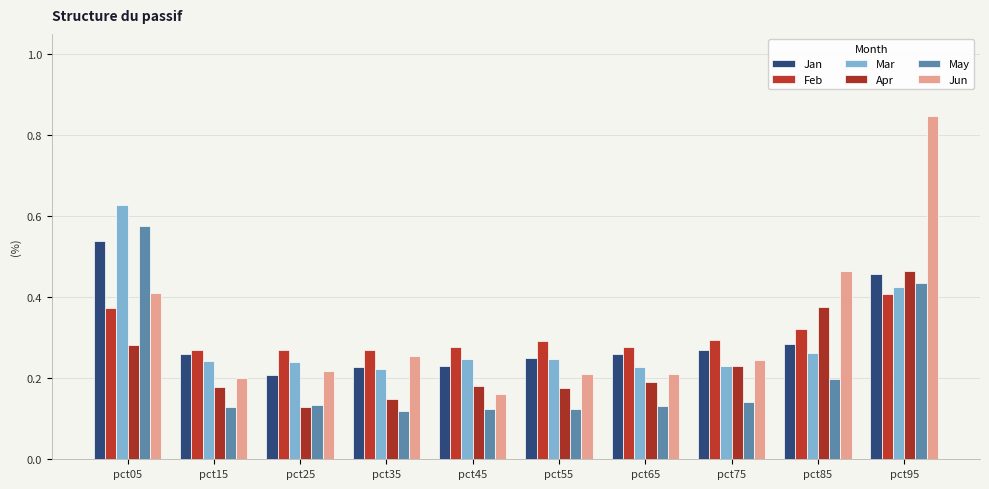

What is the difference between the maximum and minimum values in the May series?

0.5